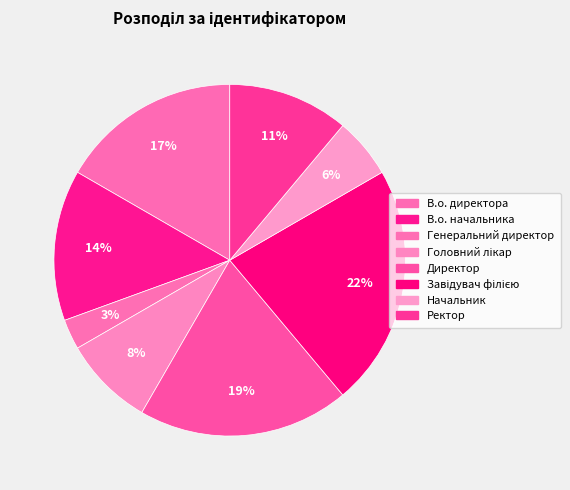

Count the number of slices in the pie.

8